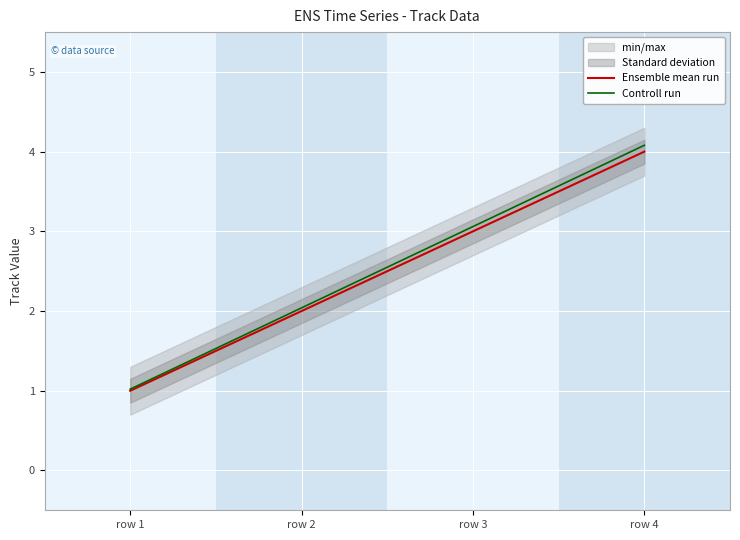

How many data points does each series have?

4